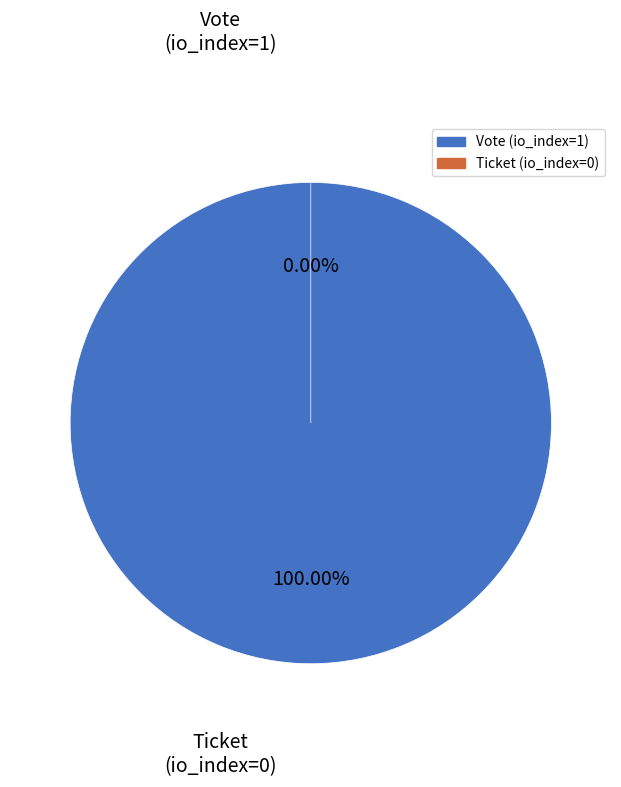

Which slice is the largest?

Vote (io_index=1)